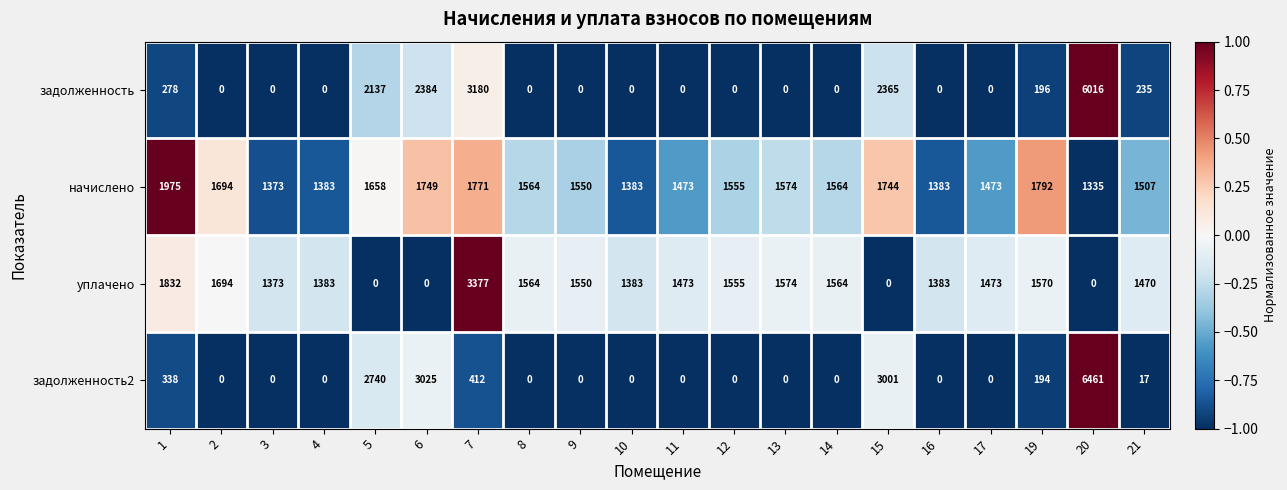

Which category has the highest value in the уплачено series?

7